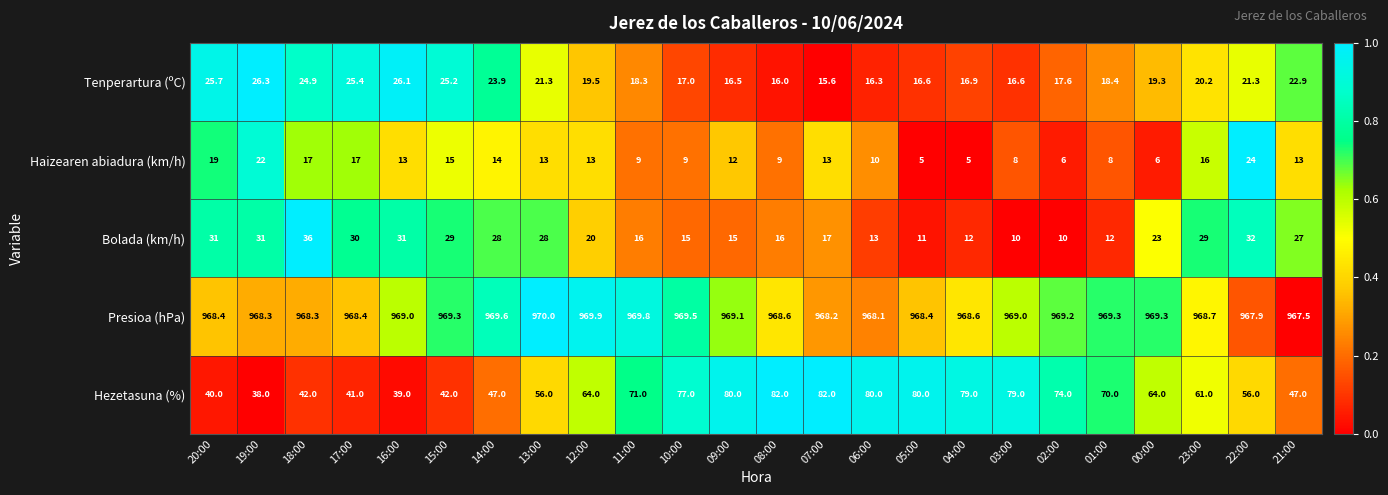

Which category has the highest value across all series?

13:00